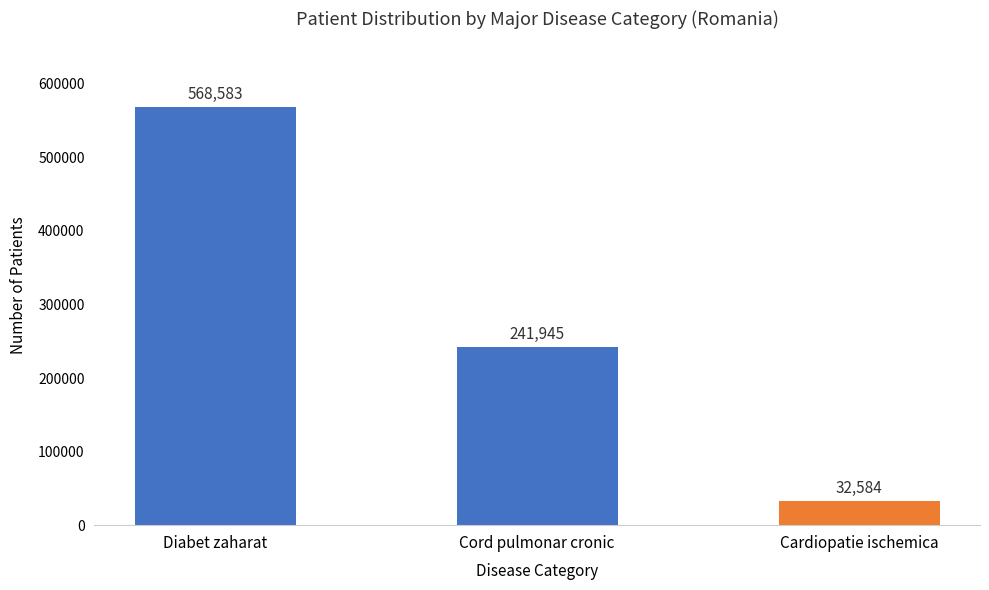

List the labels in order of value, largest first.

Diabet zaharat, Cord pulmonar cronic, Cardiopatie ischemica